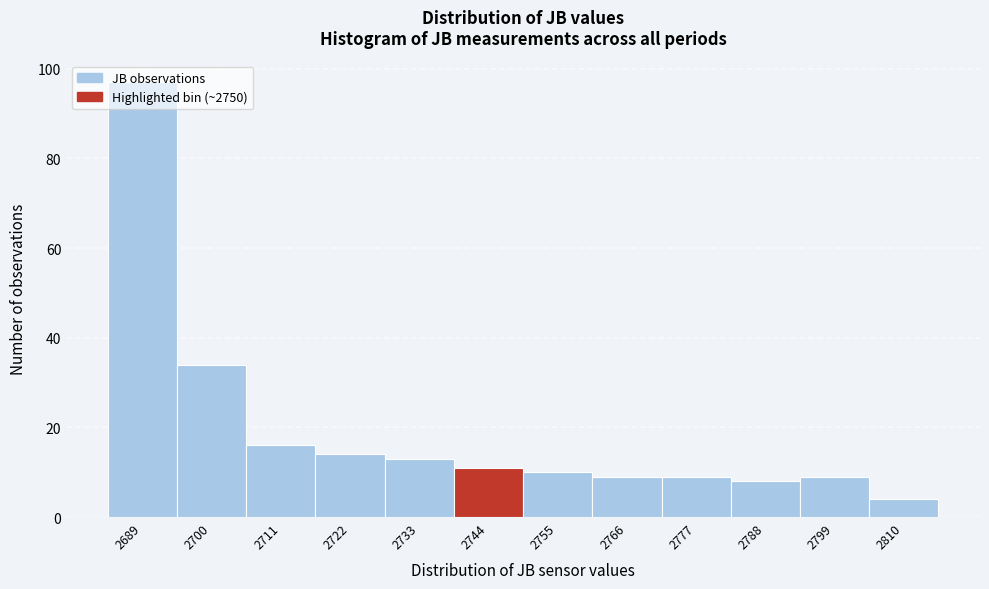

What is the difference between the values at 2766 and 2689?

88